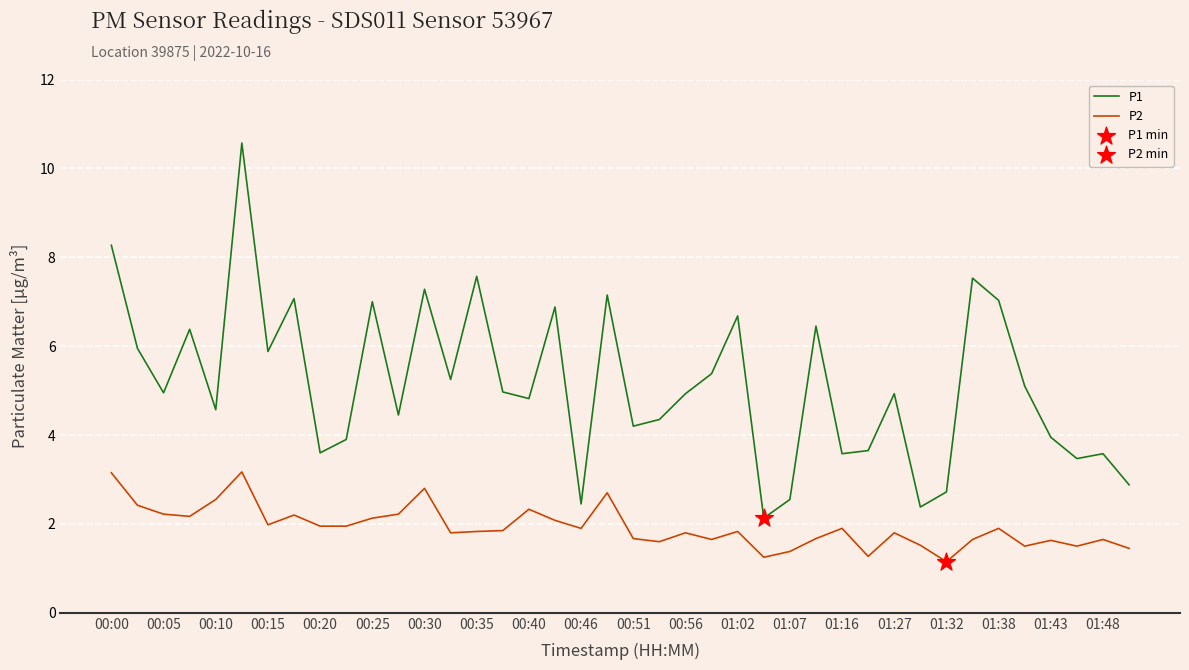

Which series has the largest range (max minus min)?

P1